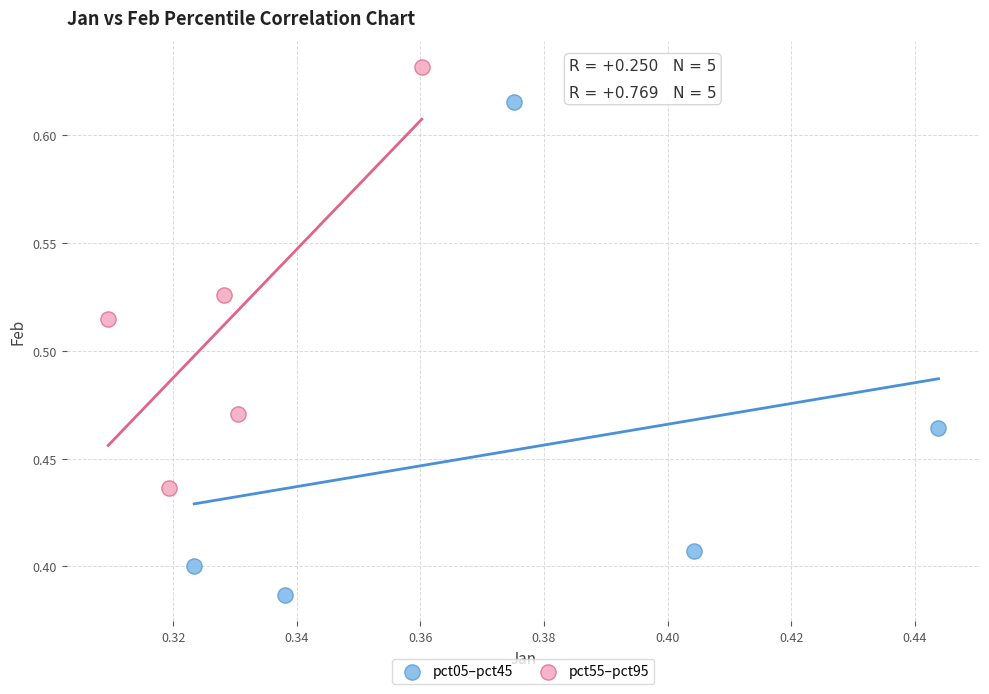

Which series reaches the maximum Y coordinate?

pct55–pct95